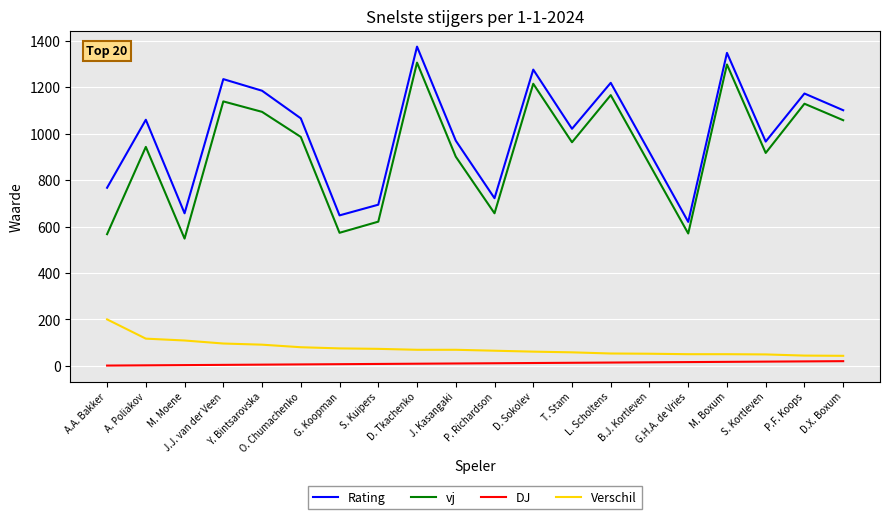

True or false: vj has more than 0 points higher than both neighbors.

True